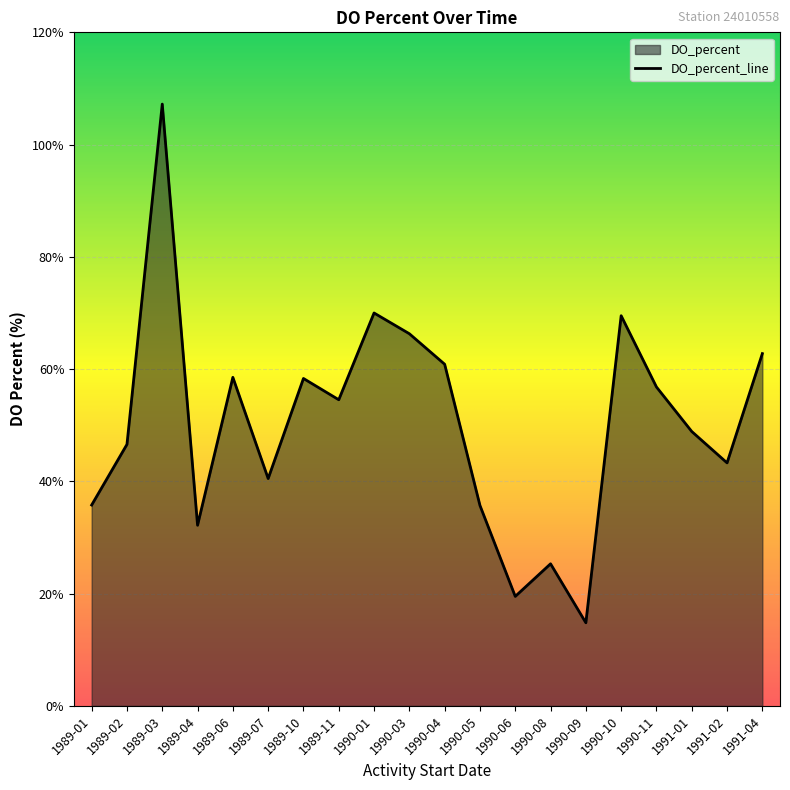

List the labels in order of value, largest first.

1989-03, 1990-01, 1990-10, 1990-03, 1991-04, 1990-04, 1989-06, 1989-10, 1990-11, 1989-11, 1991-01, 1989-02, 1991-02, 1989-07, 1989-01, 1990-05, 1989-04, 1990-08, 1990-06, 1990-09